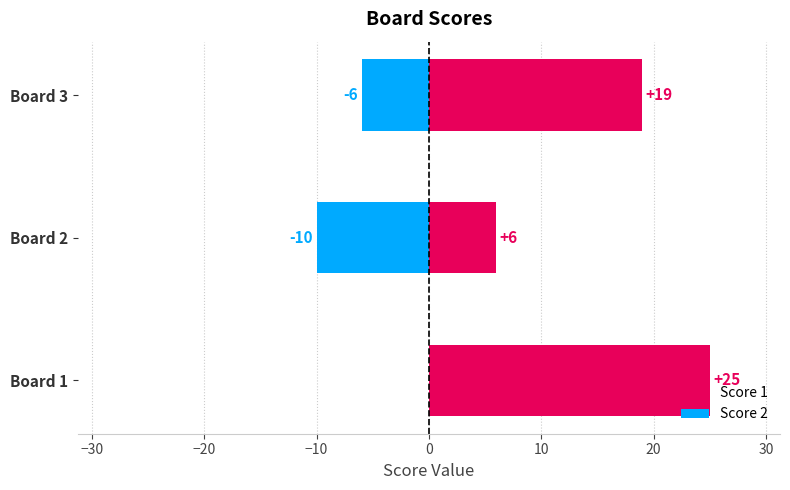

What is the difference between the maximum and second lowest values in the Score 2 series?

6